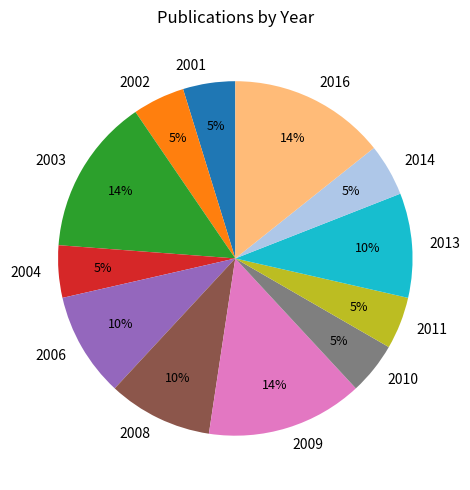

Count the number of slices in the pie.

12